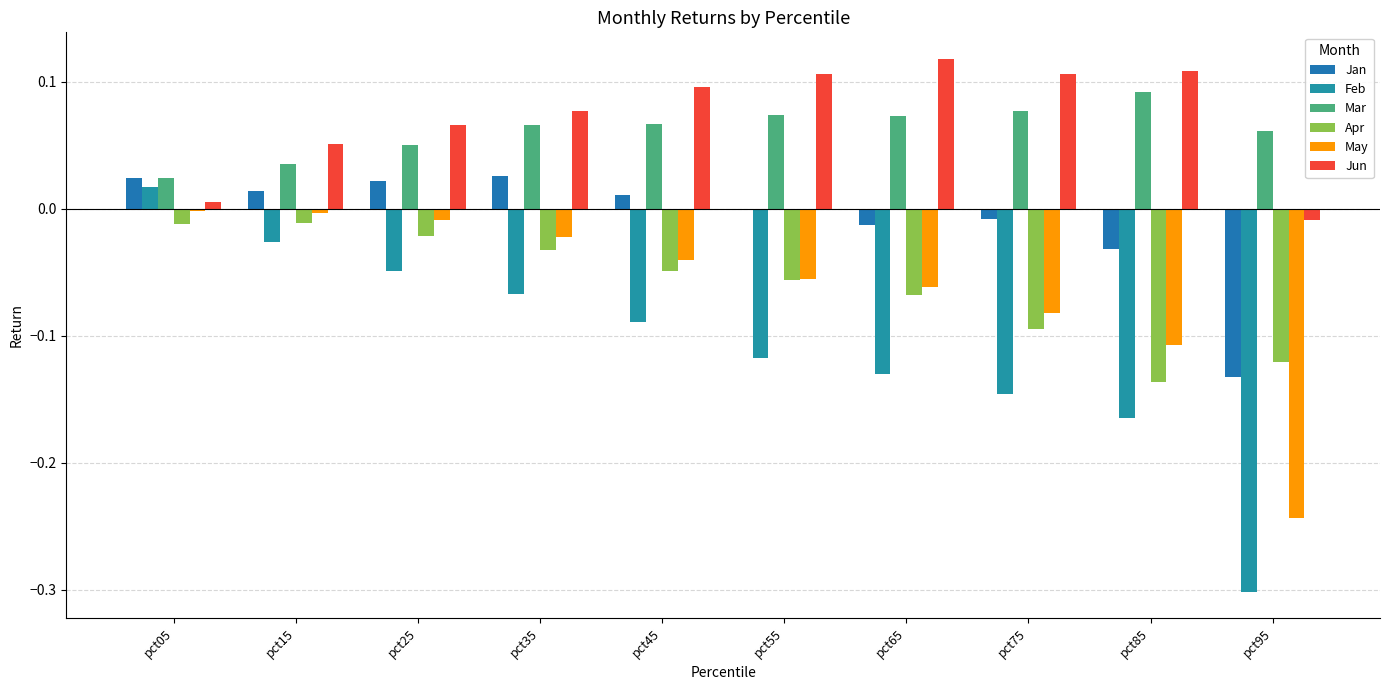

At which category is the sum across all series the highest?

pct15